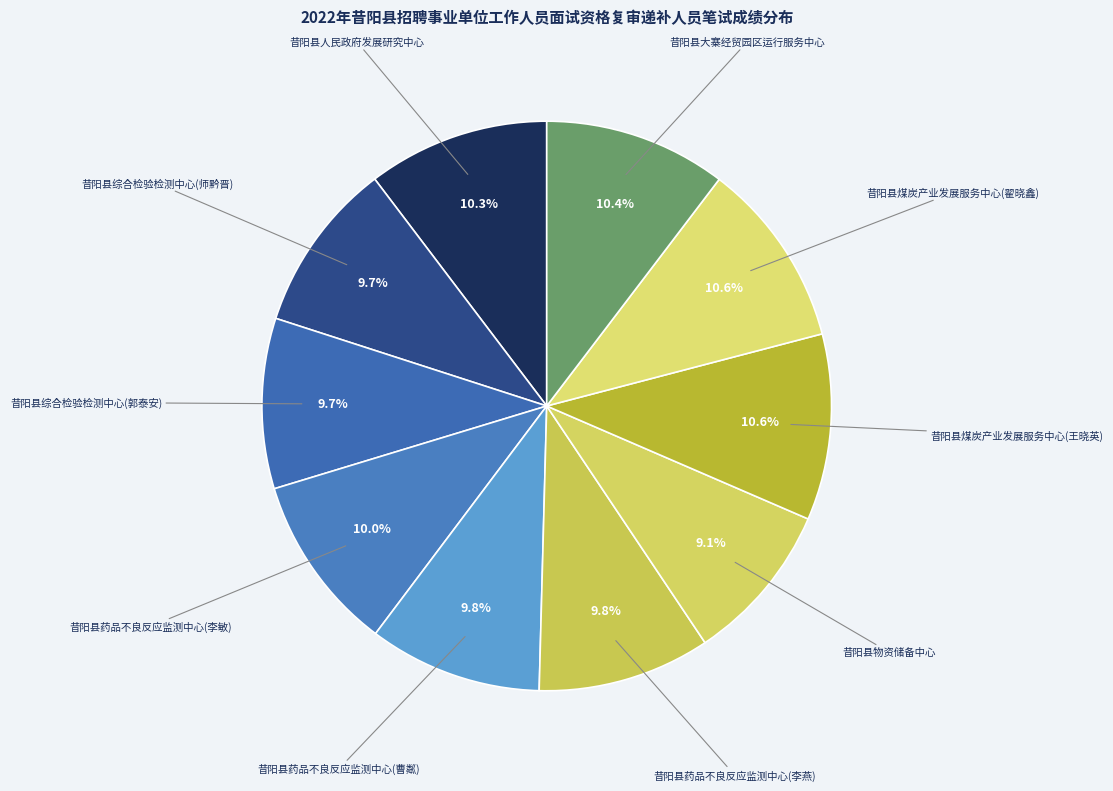

How many slices are in this pie chart?

10